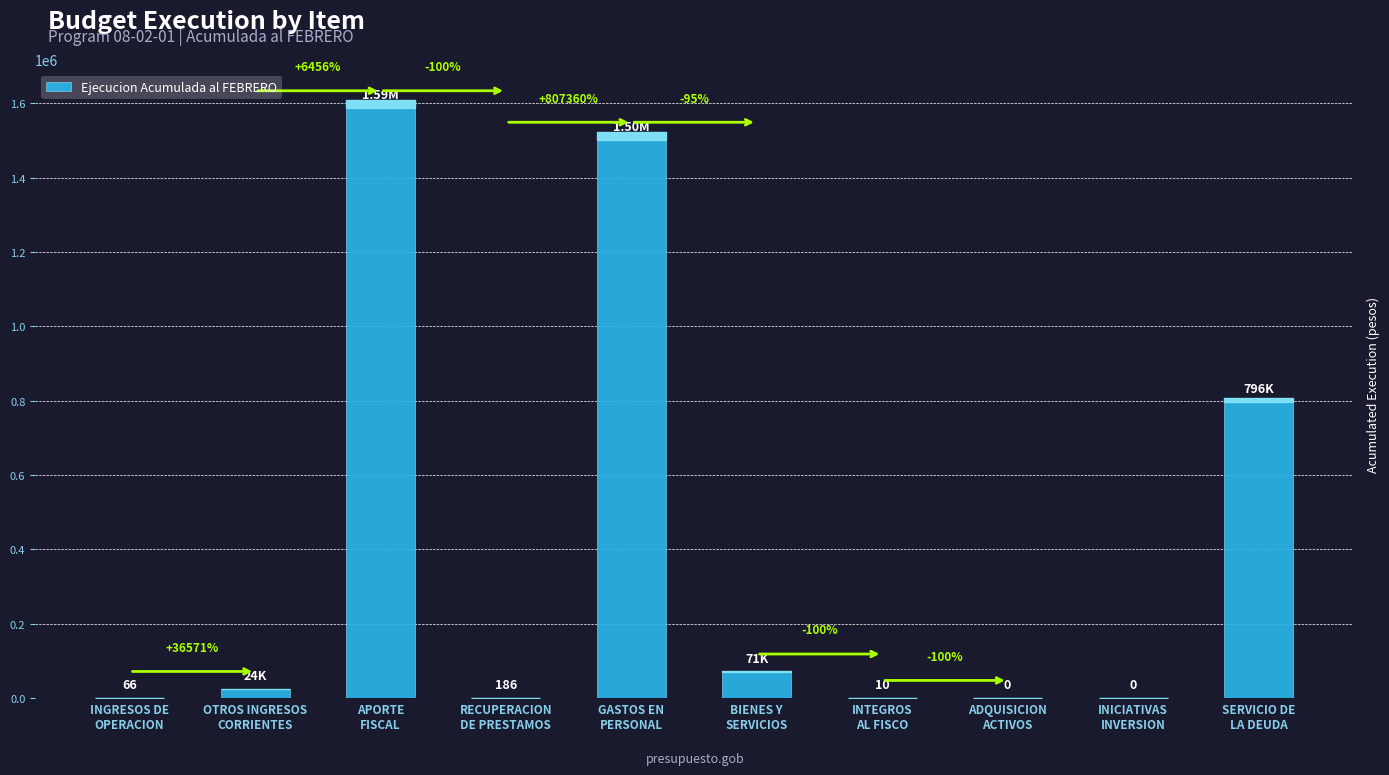

What is the label of the 4th bar from the right?

INTEGROS
AL FISCO